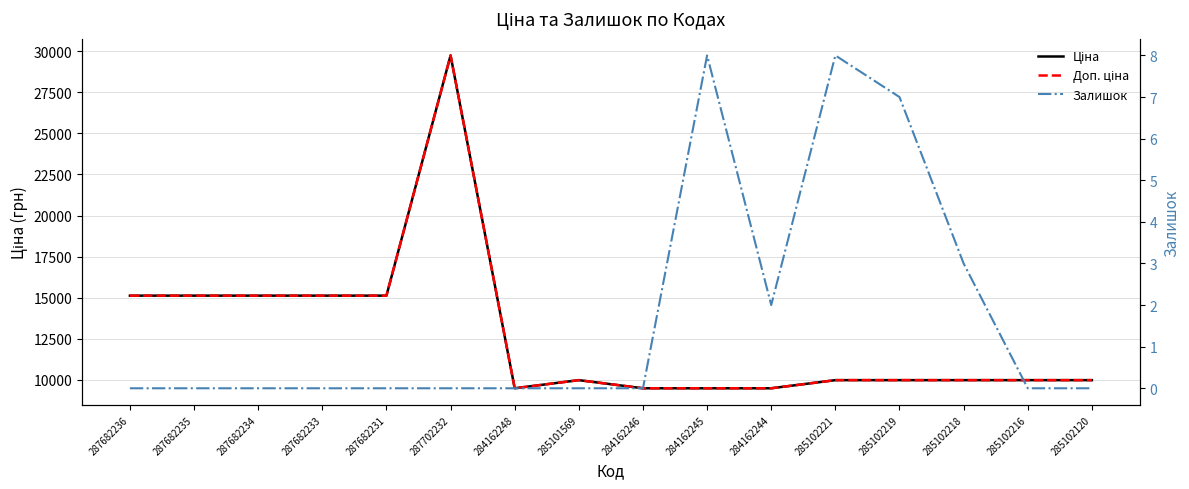

What is the value of the Ціна point at the 4th from the left?

15120.0